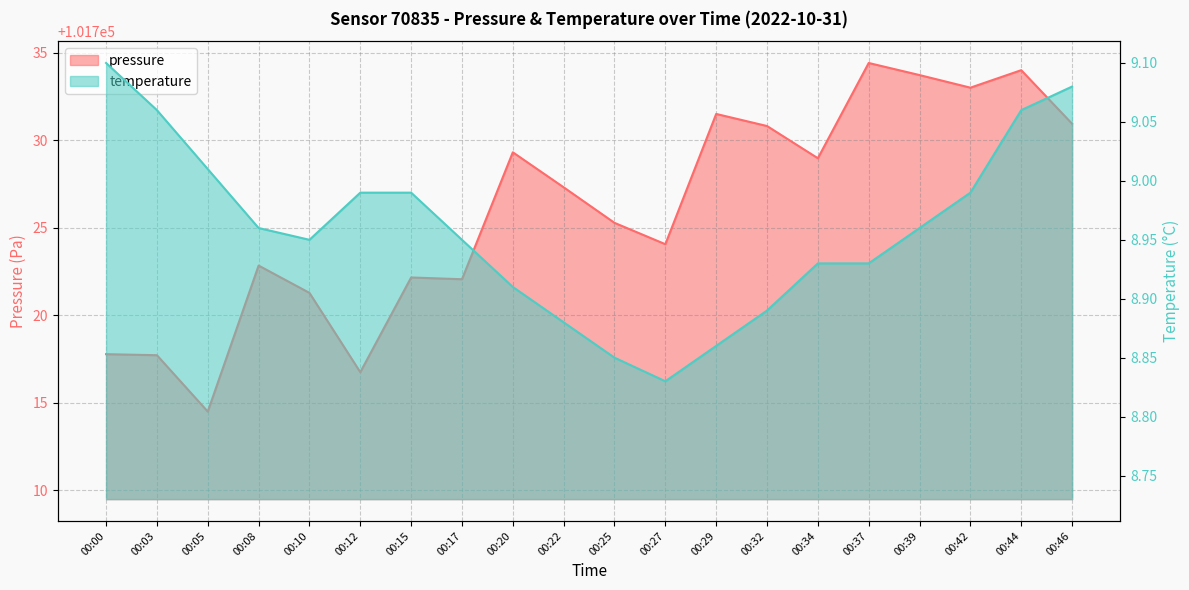

At which category is the sum across all series the highest?

00:37